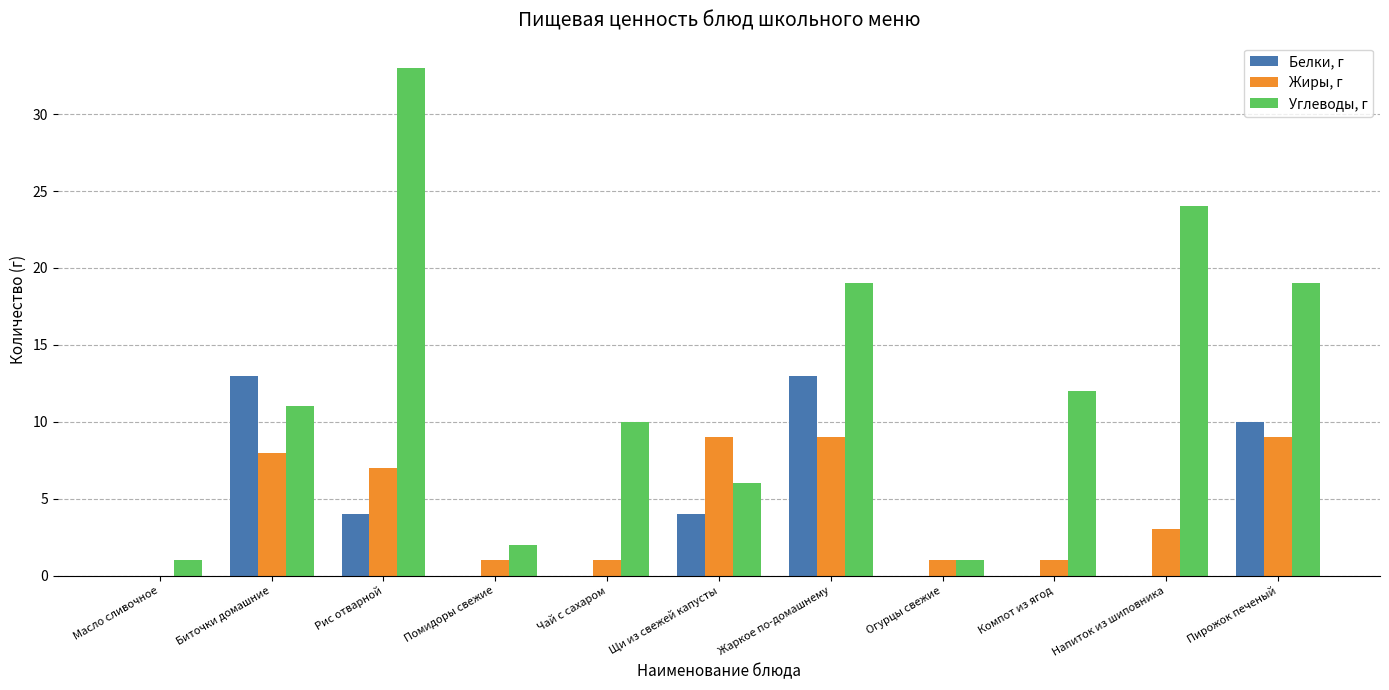

The Белки, г series shows 5 at Компот из ягод. True or false?

False